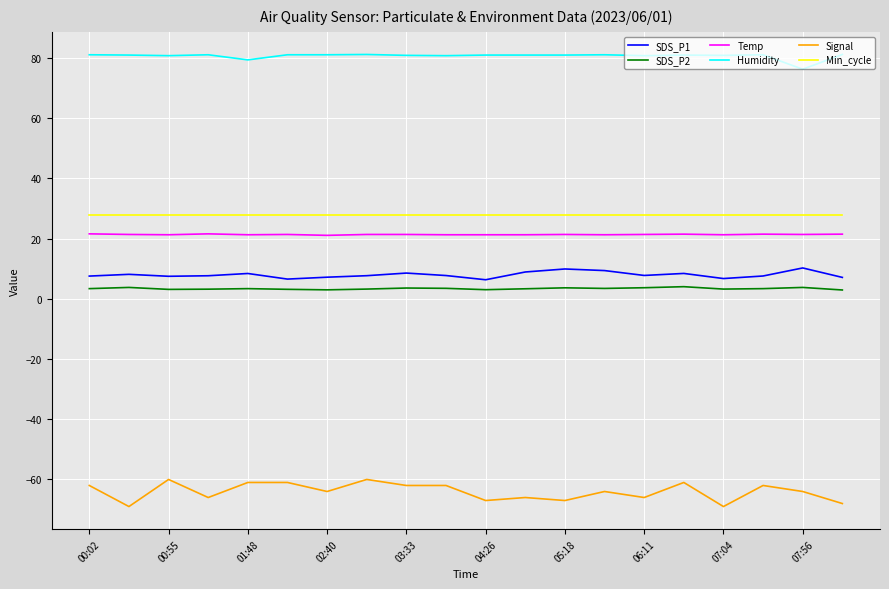

Which series has the largest range (max minus min)?

Signal